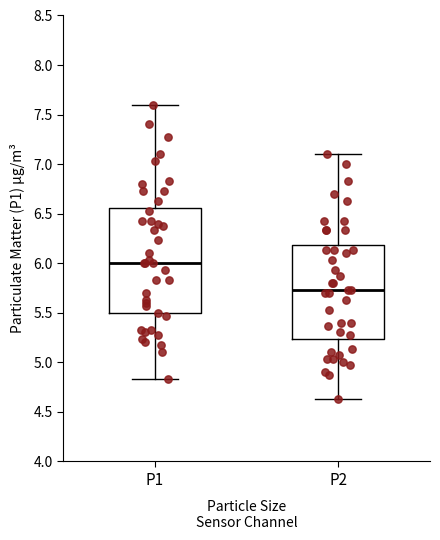

Reading left to right, transcribe this box plot: for each box, give where its median line is, the range the box spans, and where its two whiskers end, as read against the y-axis. The values are not printed on the chart, so give them approximately, as read against the axis.

P1: median 6.00, box 5.50 to 6.55, whiskers 4.85 to 7.60
P2: median 5.75, box 5.25 to 6.20, whiskers 4.65 to 7.10